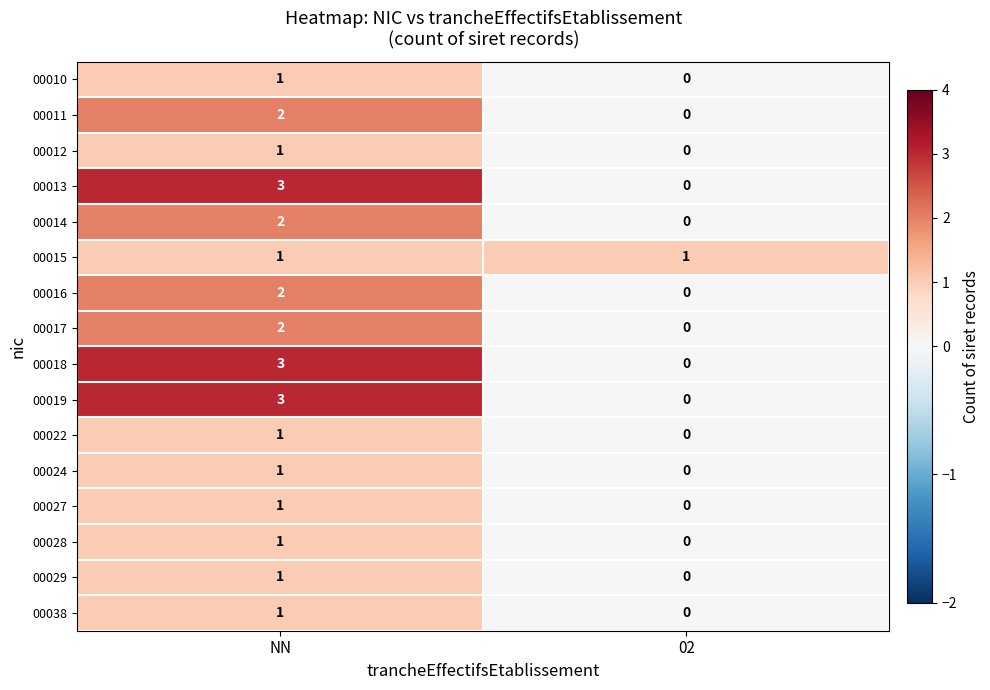

The 00015 series shows 0 at 02. True or false?

False